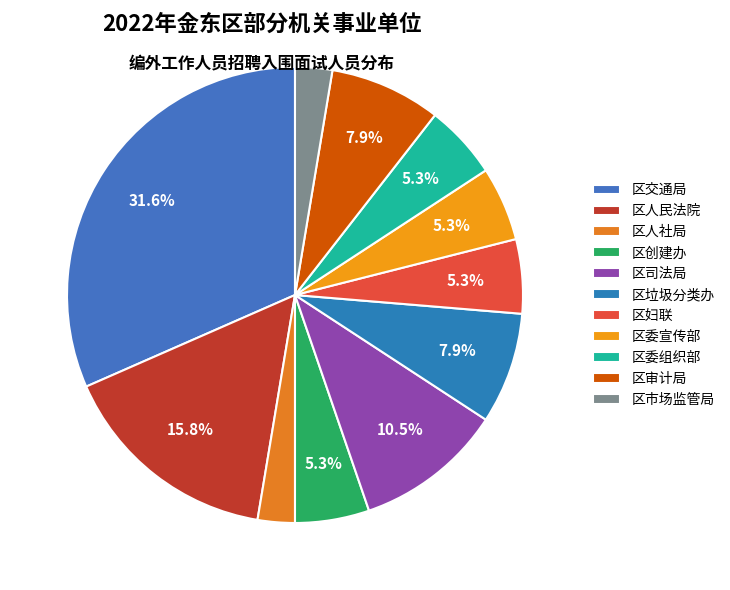

To the nearest percent, what is the average slice percentage?

9%